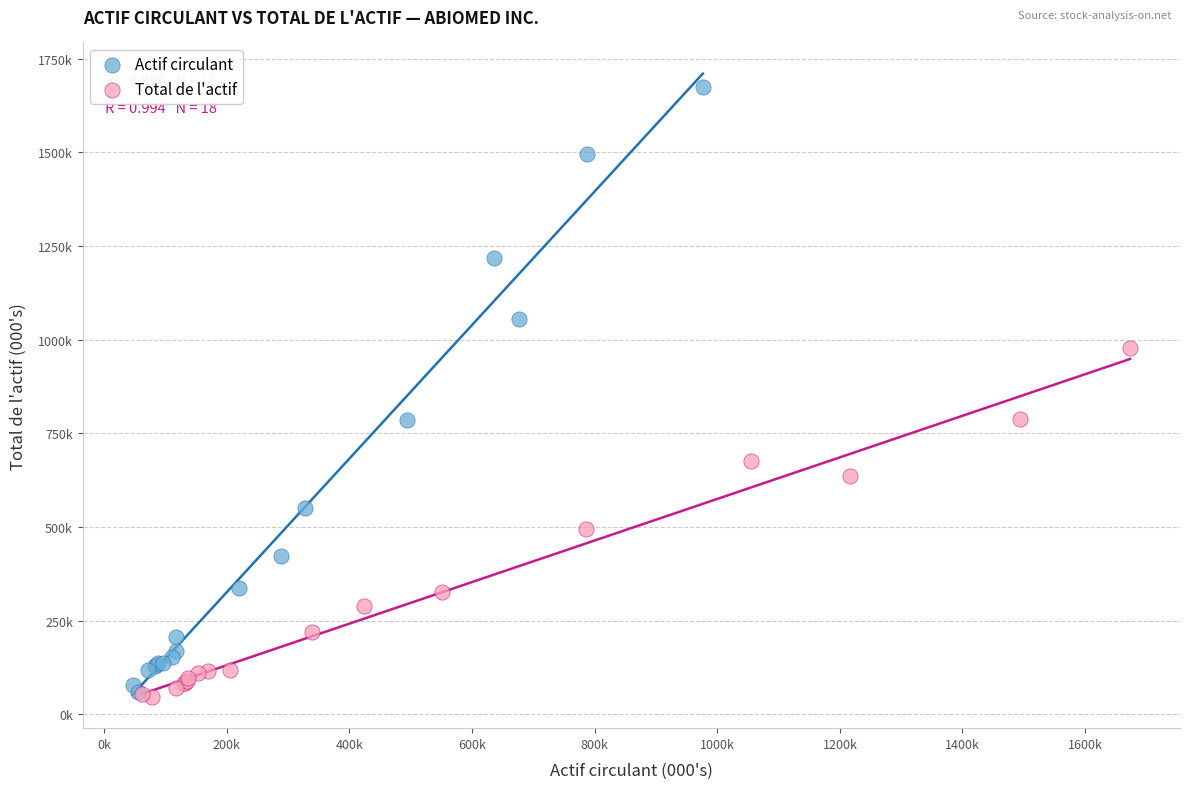

What are all the series names shown in the legend?

Actif circulant, Total de l'actif